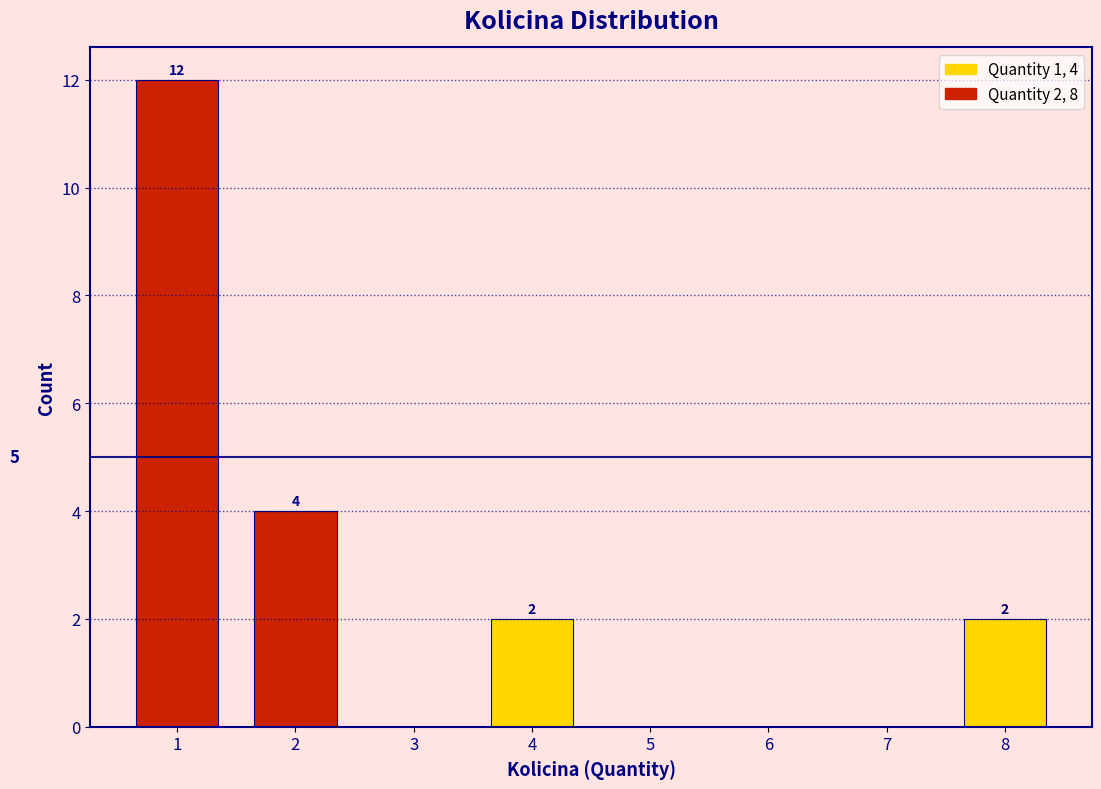

Reading left to right, what are all the values shown in this chart?

1=12	2=4	3=0	4=2	5=0	6=0	7=0	8=2